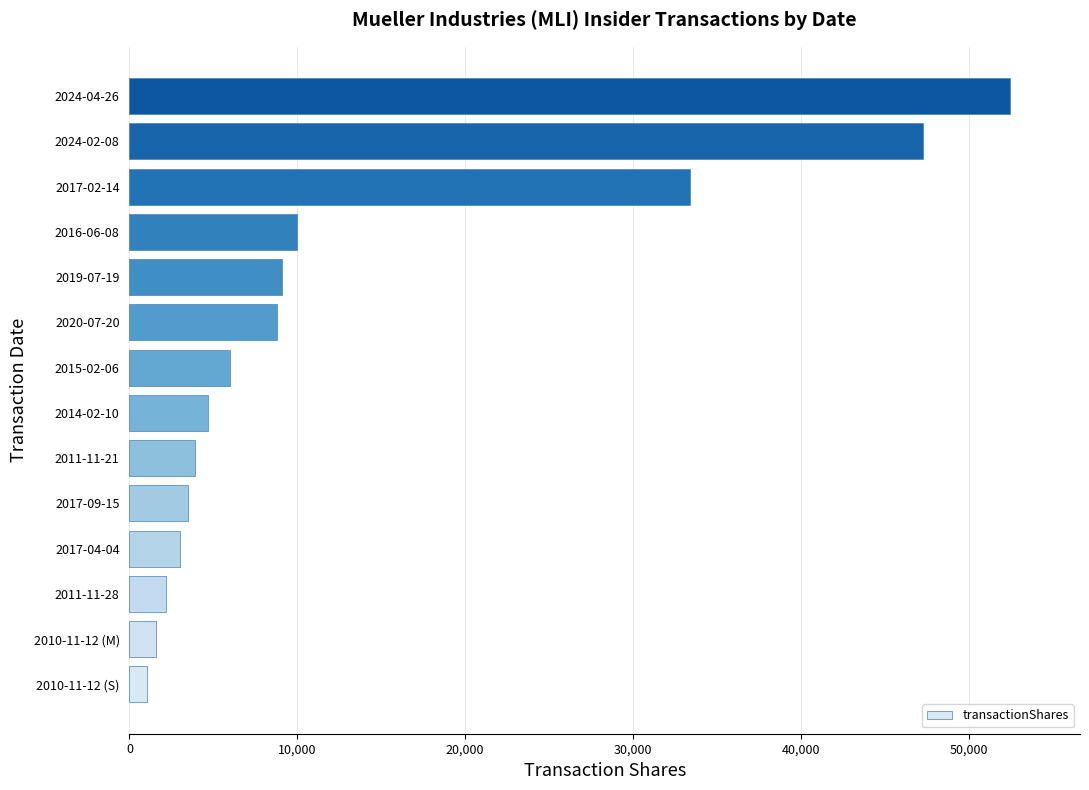

What is the difference between the maximum and minimum values?

51383